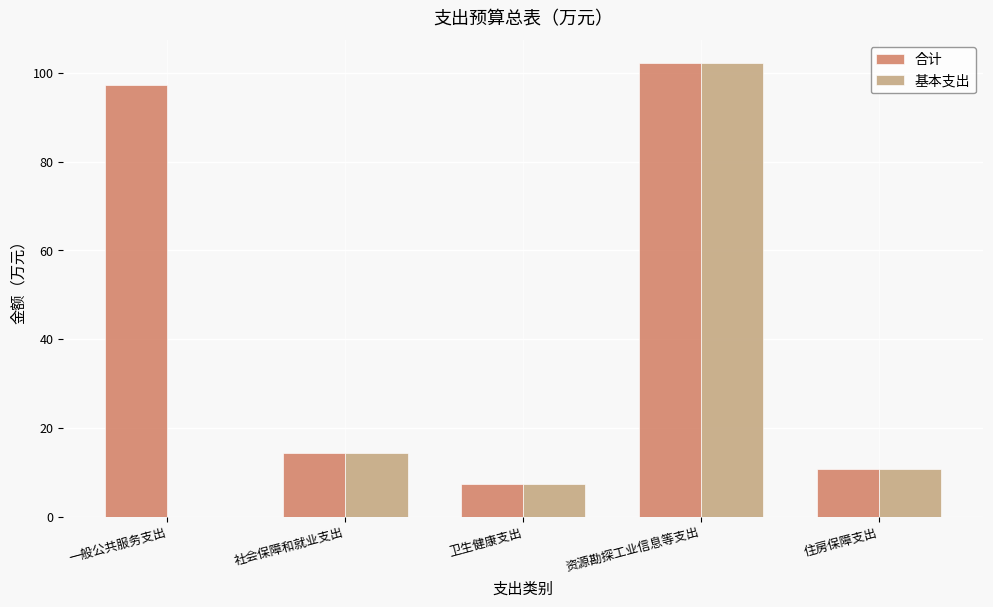

At which category is the sum across all series the highest?

资源勘探工业信息等支出